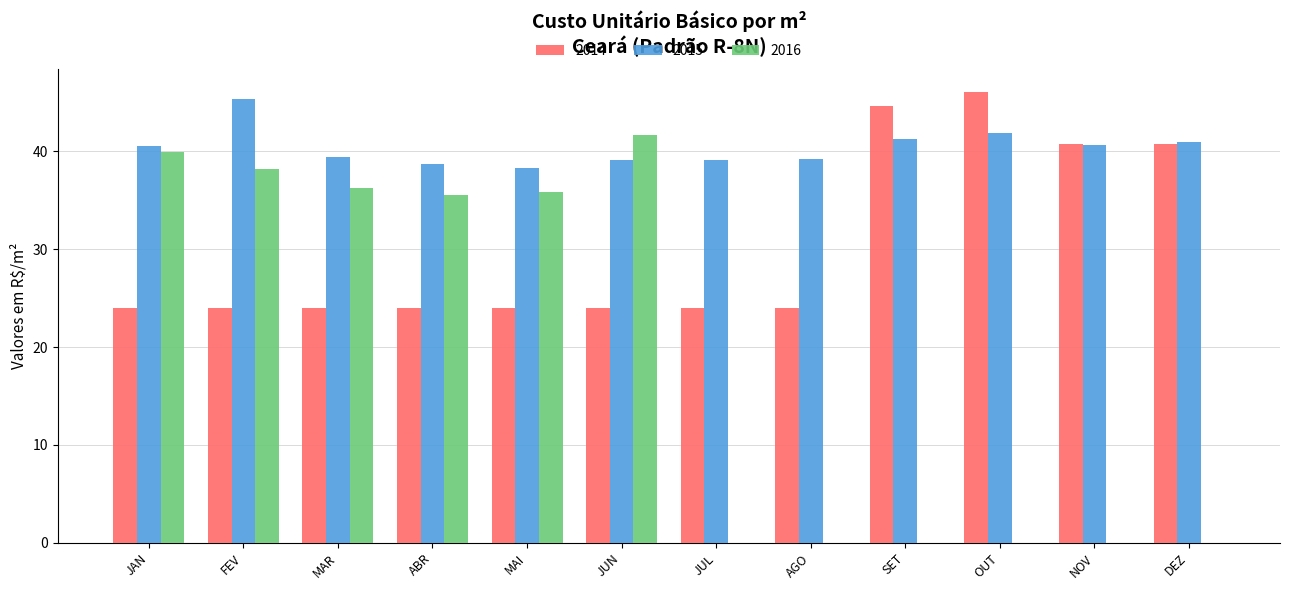

What is the greatest value displayed?

46.1